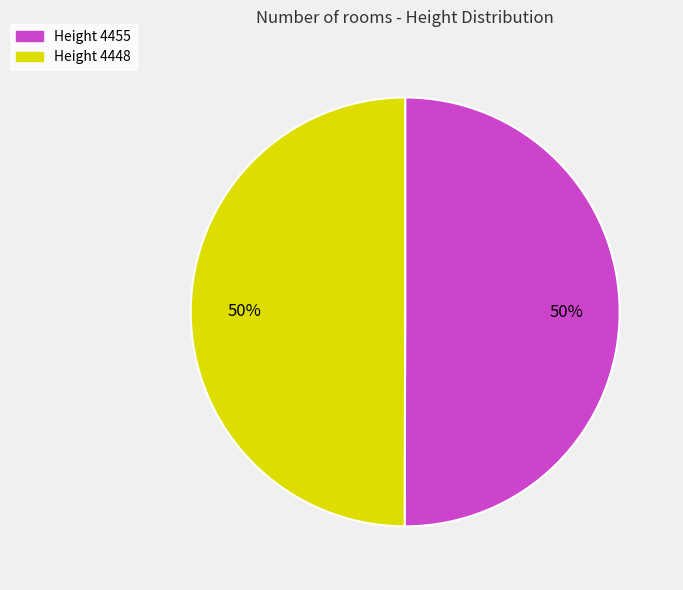

Is the sum of Height 4448 and Height 4455 greater than half?

Yes